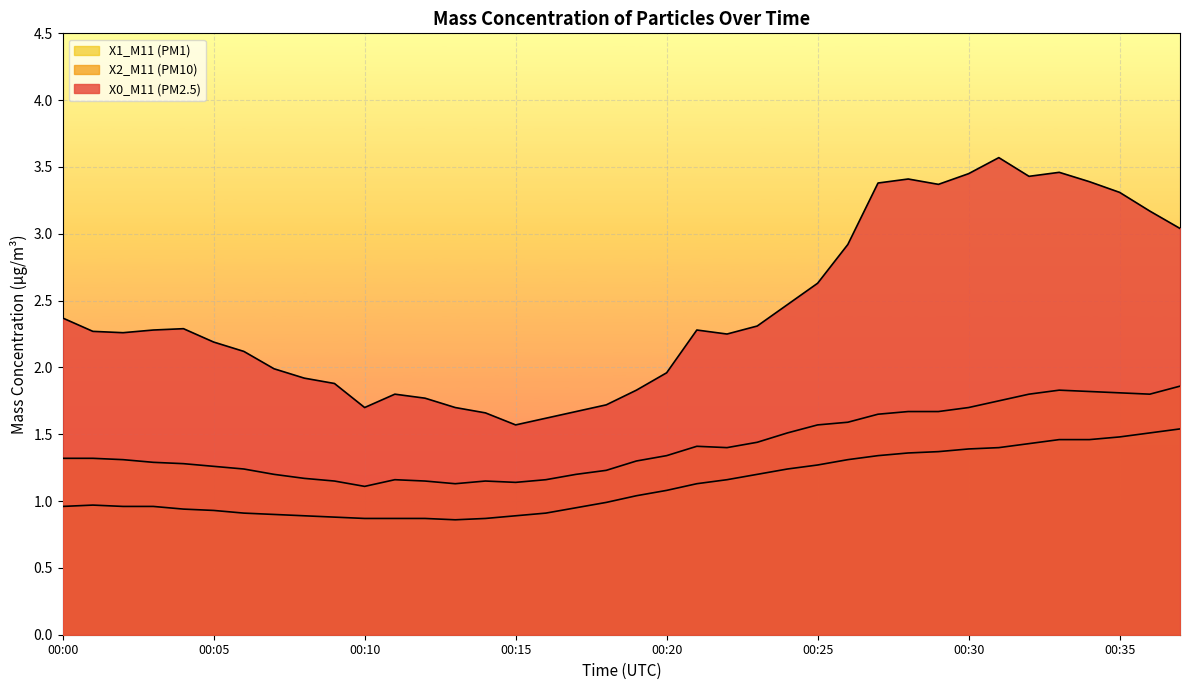

What are all the series names shown in the legend?

X0_M11 (PM2.5), X2_M11 (PM10), X1_M11 (PM1)